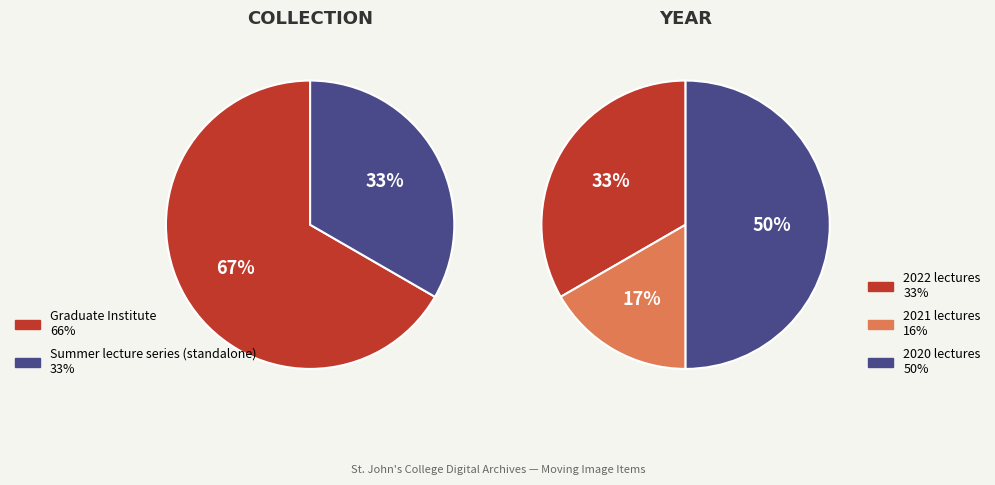

Does any single category account for the majority?

No